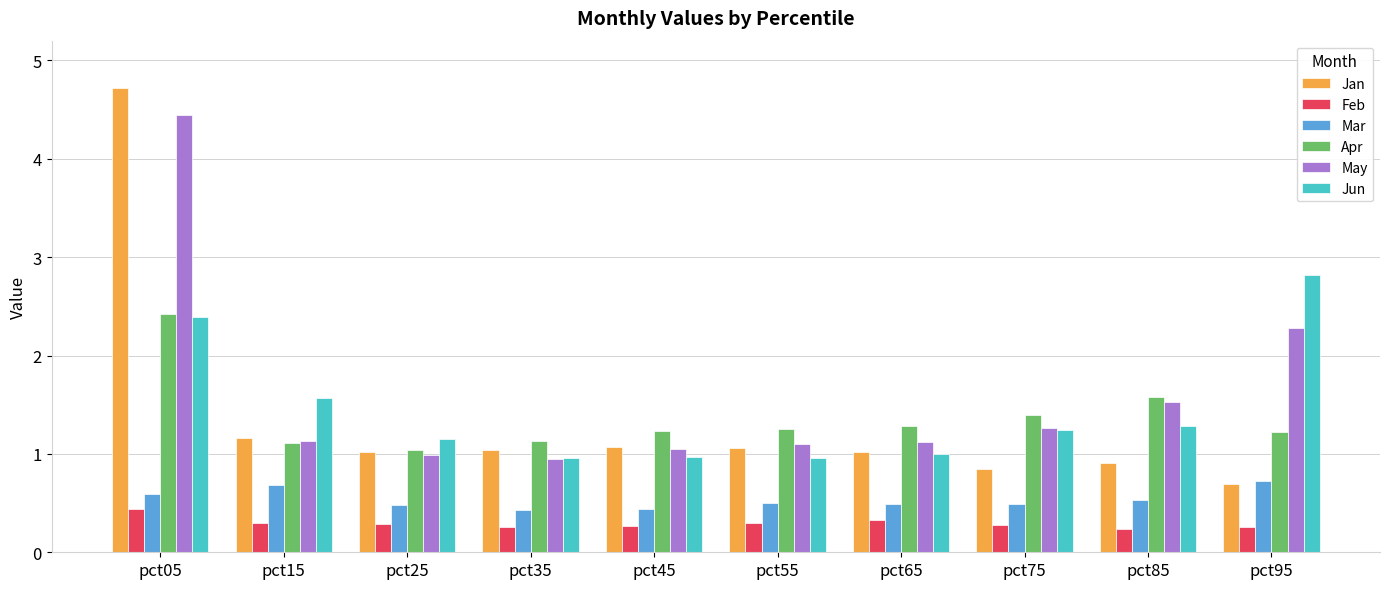

The Jun series shows 1.6 at pct15. True or false?

True